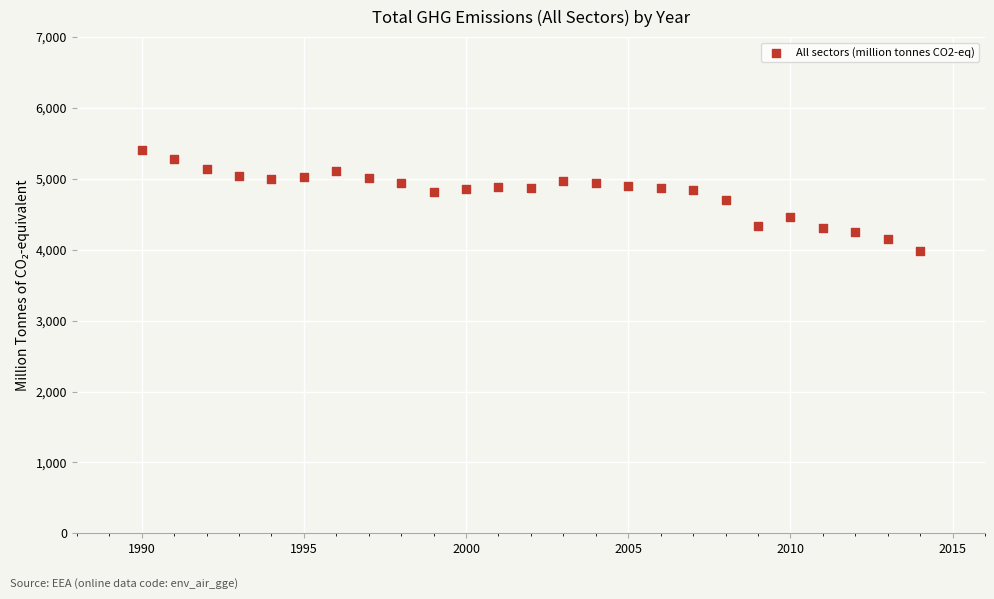

What is the range of Y values (max minus min)?

1430.8